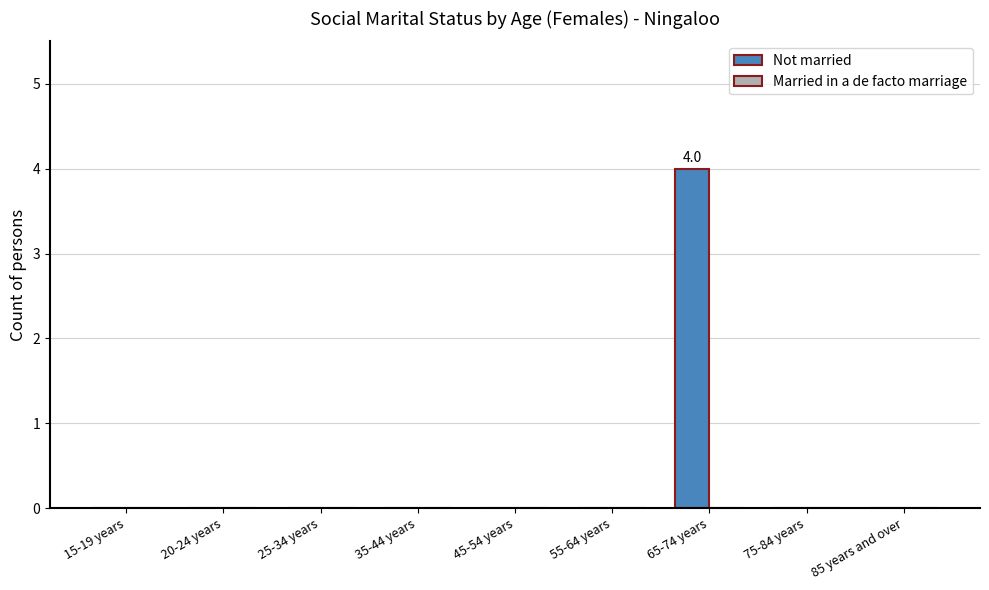

How many categories are shown in the chart?

9